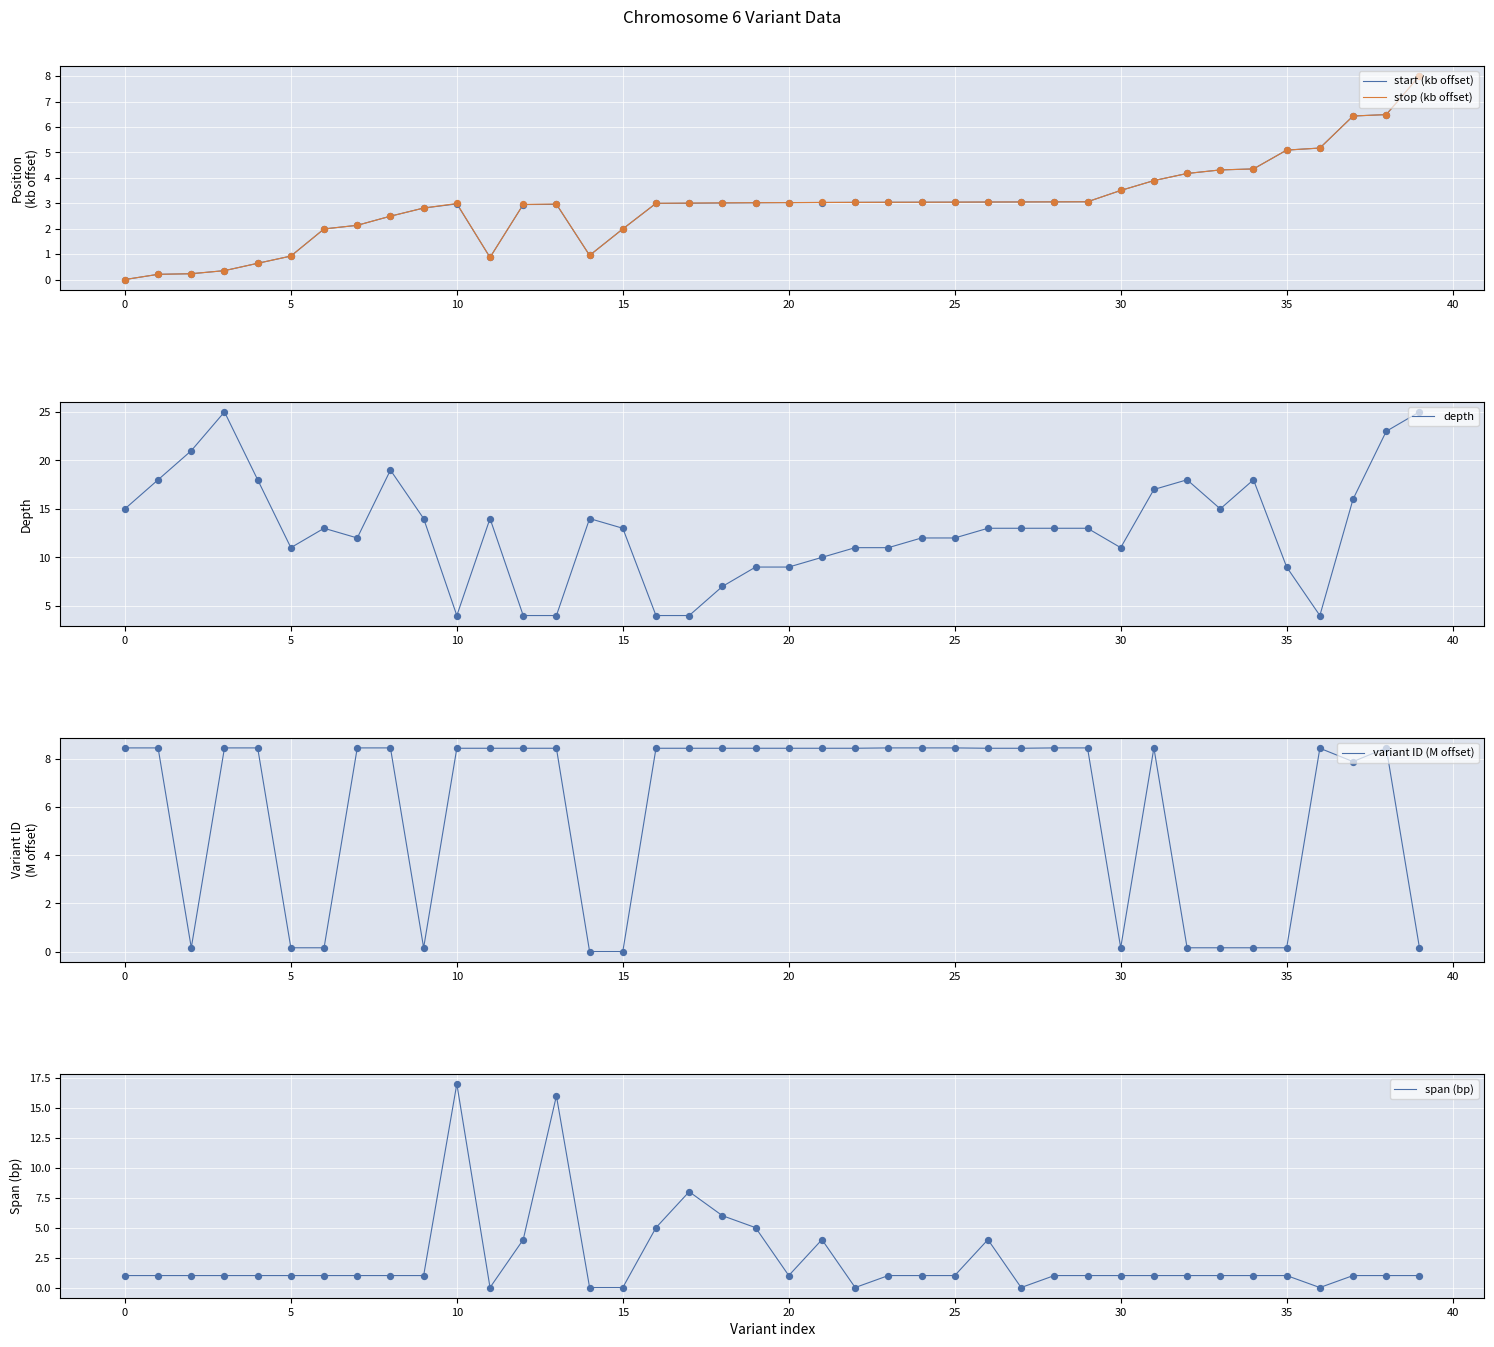

Which series contains the highest Y value?

depth